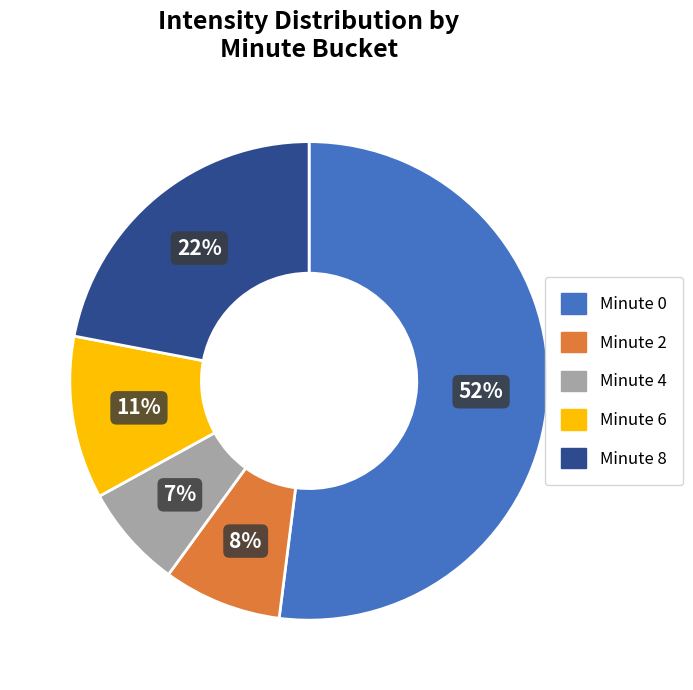

To the nearest percent, what is the difference between the largest and smallest slice percentages?

45%